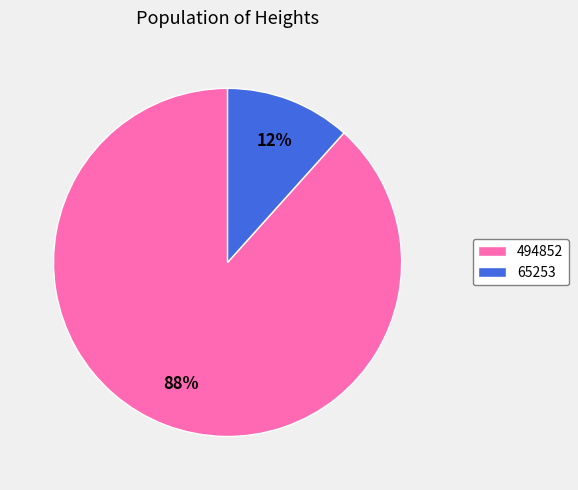

To the nearest percent, what portion does 65253 represent?

12%